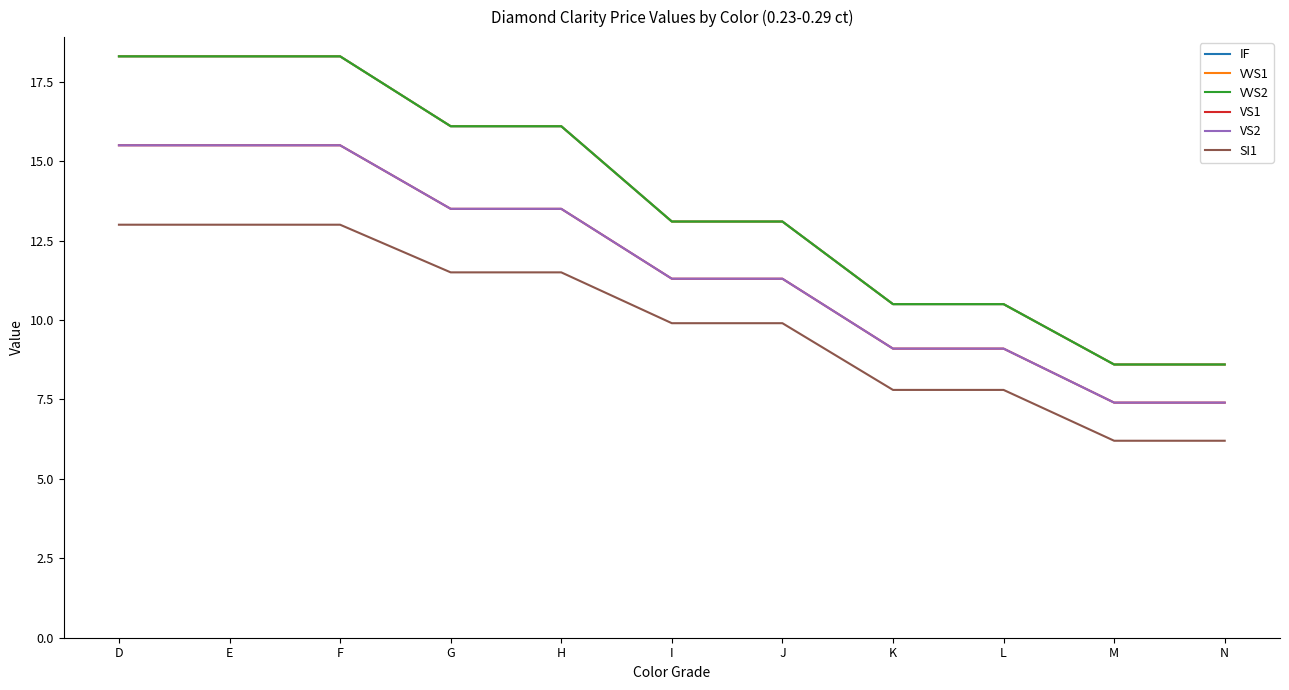

What is the approximate value of VVS1 at N?

8.6